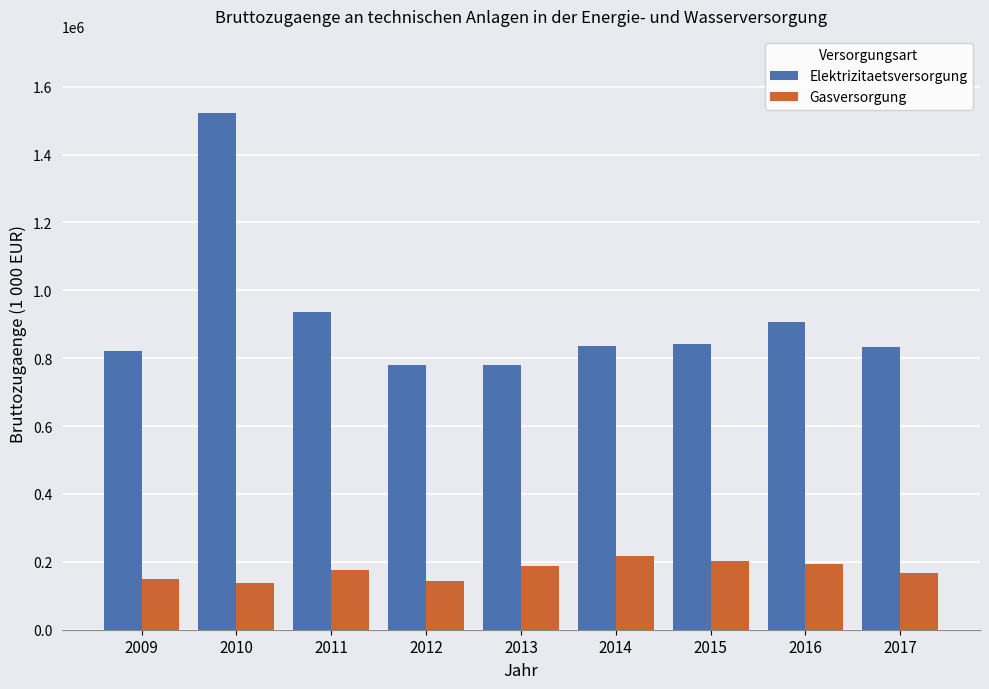

What is the difference between the highest and lowest values at 2009?

672770